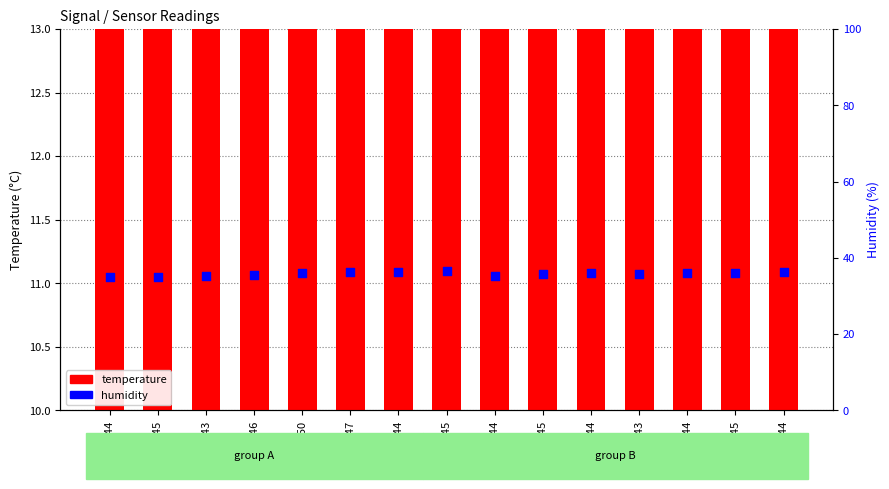

Is the value of temperature at -47 greater than the value of humidity at -45?

No